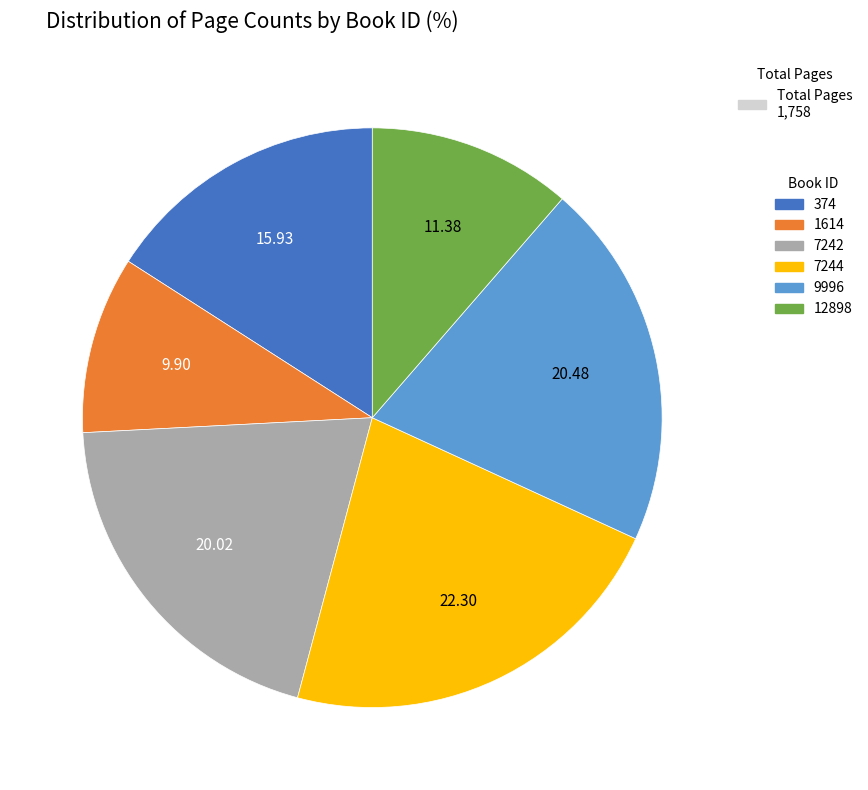

Which category has the smallest portion of the pie?

1614